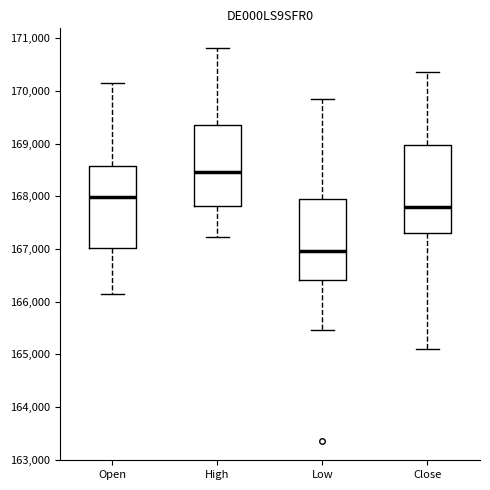

Where is the upper edge of the box for High on the y-axis? The values are not printed on the chart, so give them approximately, as read against the axis.

169400